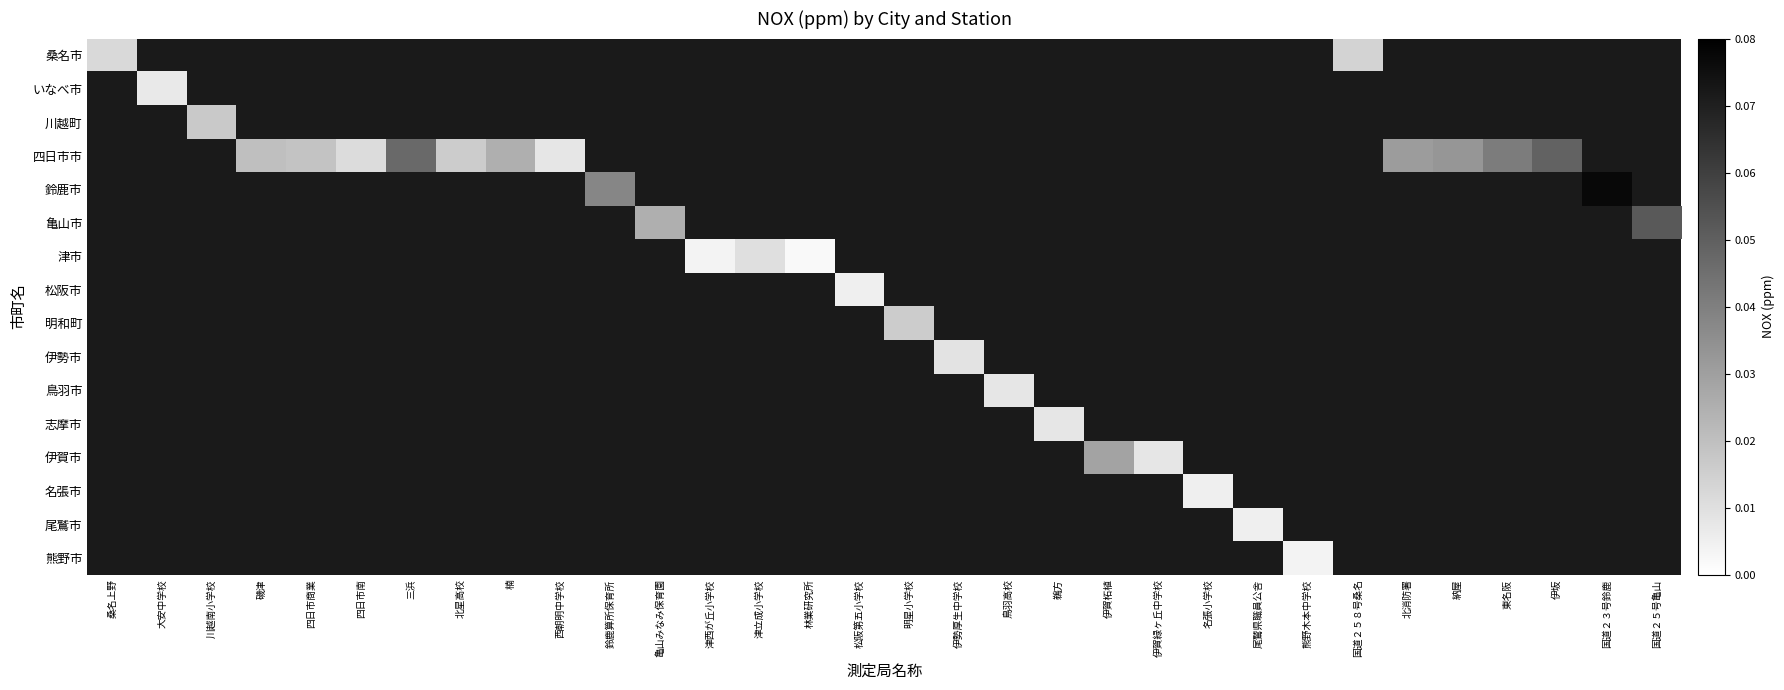

Between 西朝明中学校 and 三浜, which is larger?

三浜